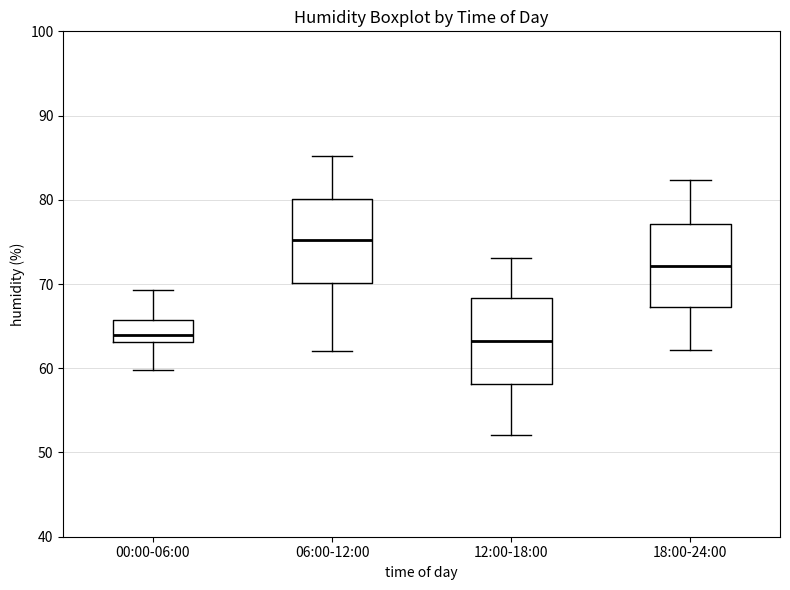

Where does the lower whisker of the box for 06:00-12:00 end on the y-axis? The values are not printed on the chart, so give them approximately, as read against the axis.

62